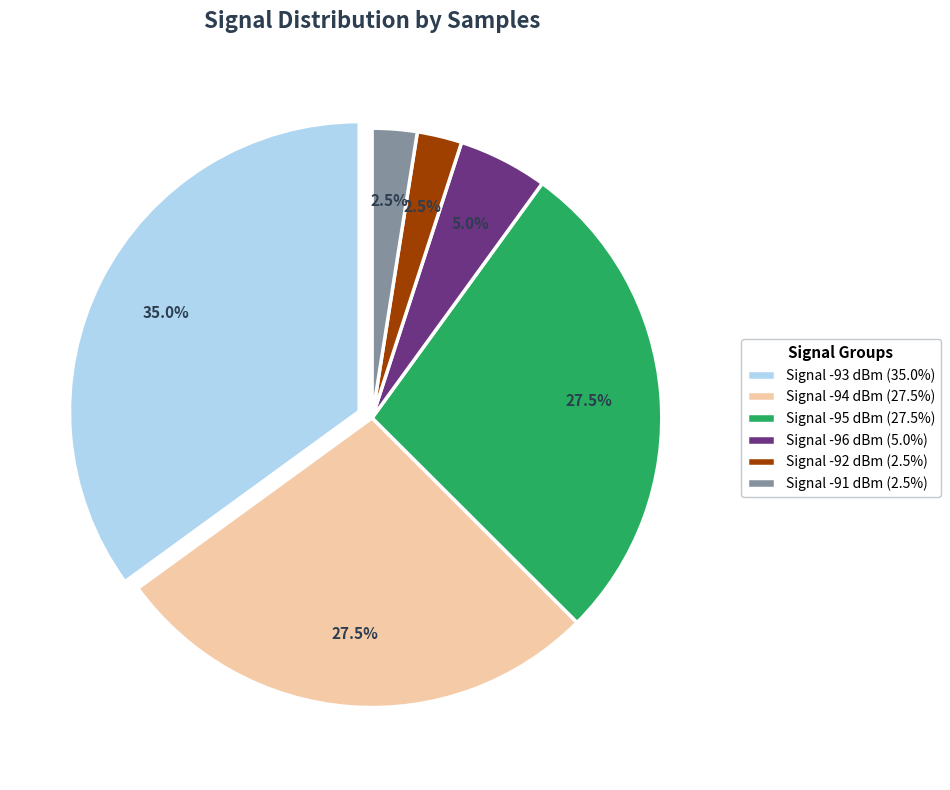

How many slices are in this pie chart?

6